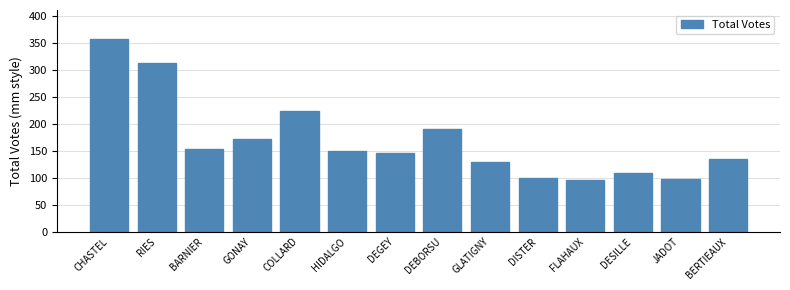

The chart shows a value of 193 at DESILLE. True or false?

False